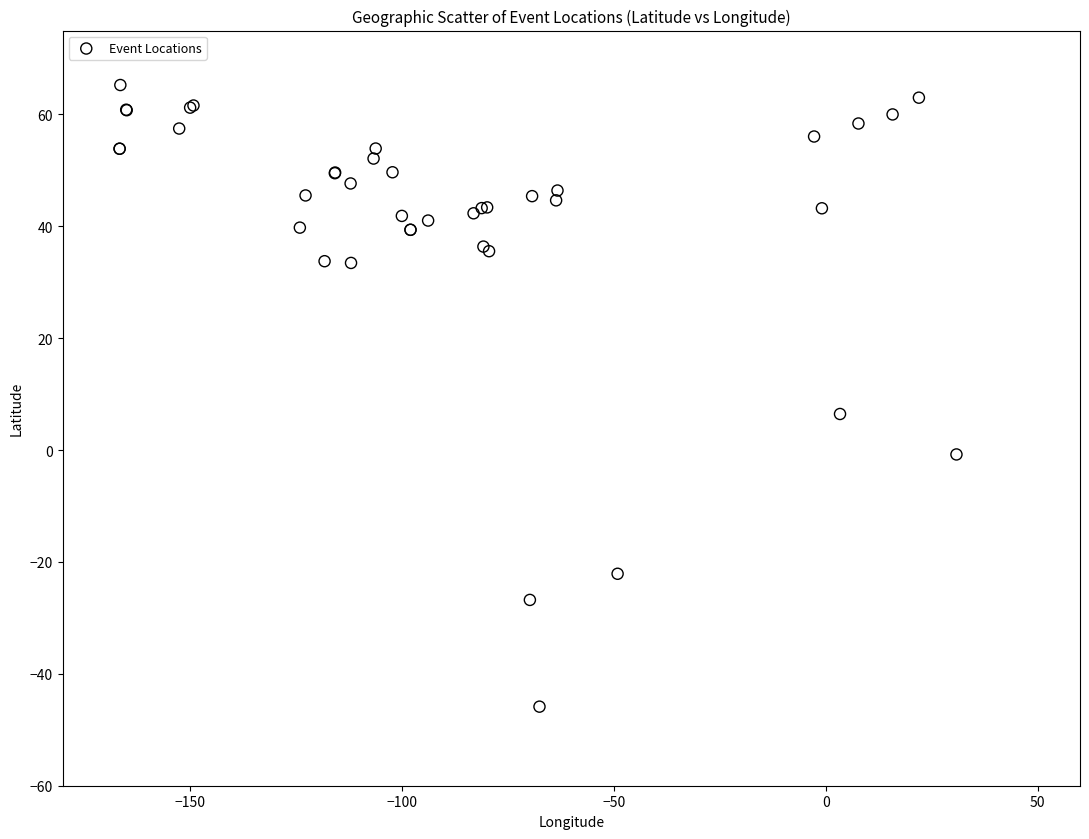

What Y value in the scatter plot is closest to 9?

6.5